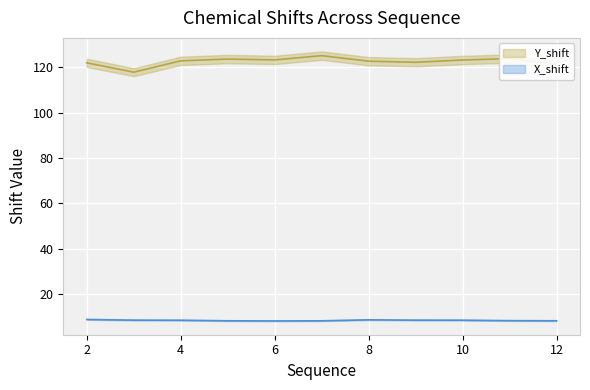

What is the maximum value shown in the chart?

125.1